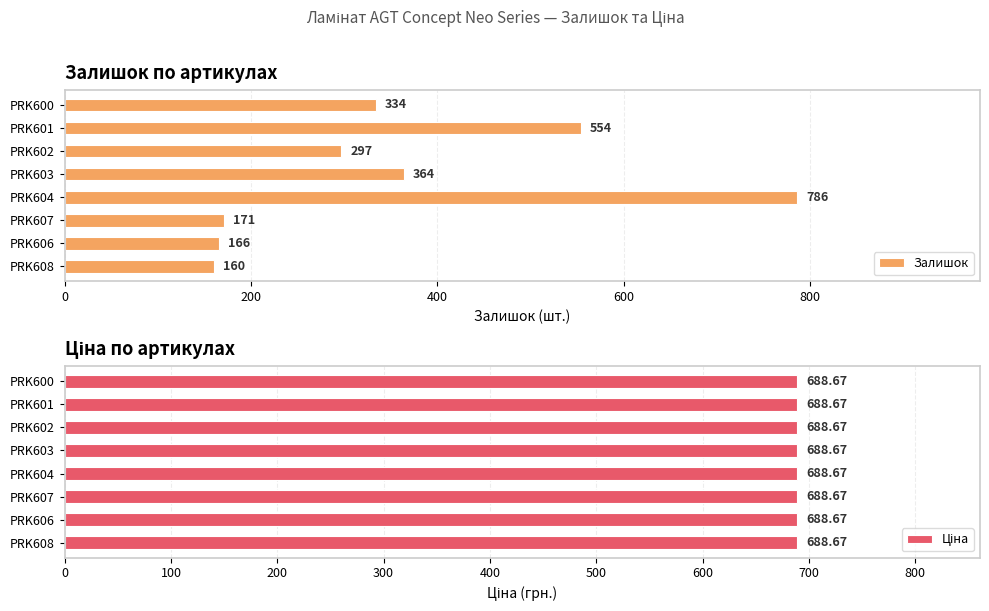

Where is Залишок nearest to the value 473?

PRK601